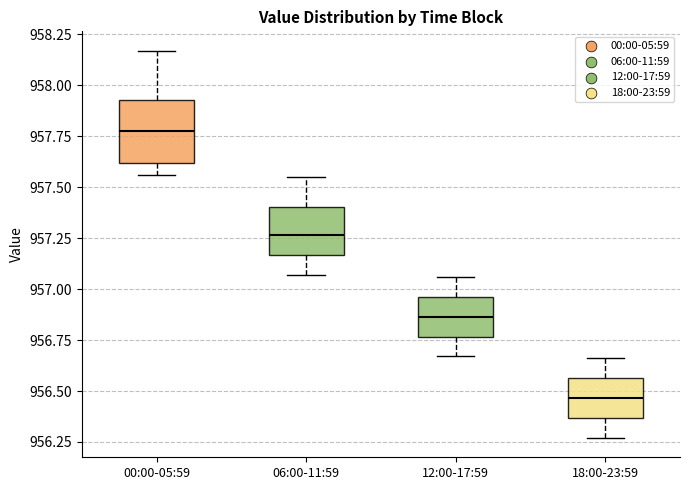

Reading left to right, read every box against the y-axis: the position of its median line, the range the box covers, and the ends of its whiskers. The values are not printed on the chart, so give them approximately, as read against the axis.

00:00-05:59: median 957.80, box 957.60 to 957.95, whiskers 957.55 to 958.15
06:00-11:59: median 957.25, box 957.15 to 957.40, whiskers 957.05 to 957.55
12:00-17:59: median 956.85, box 956.75 to 956.95, whiskers 956.65 to 957.05
18:00-23:59: median 956.45, box 956.35 to 956.55, whiskers 956.25 to 956.65